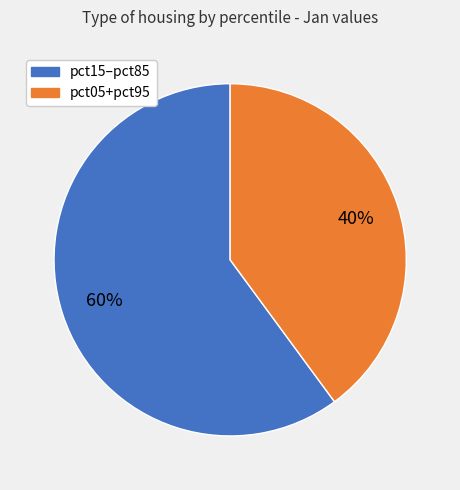

To the nearest percent, what is the average slice percentage?

50%